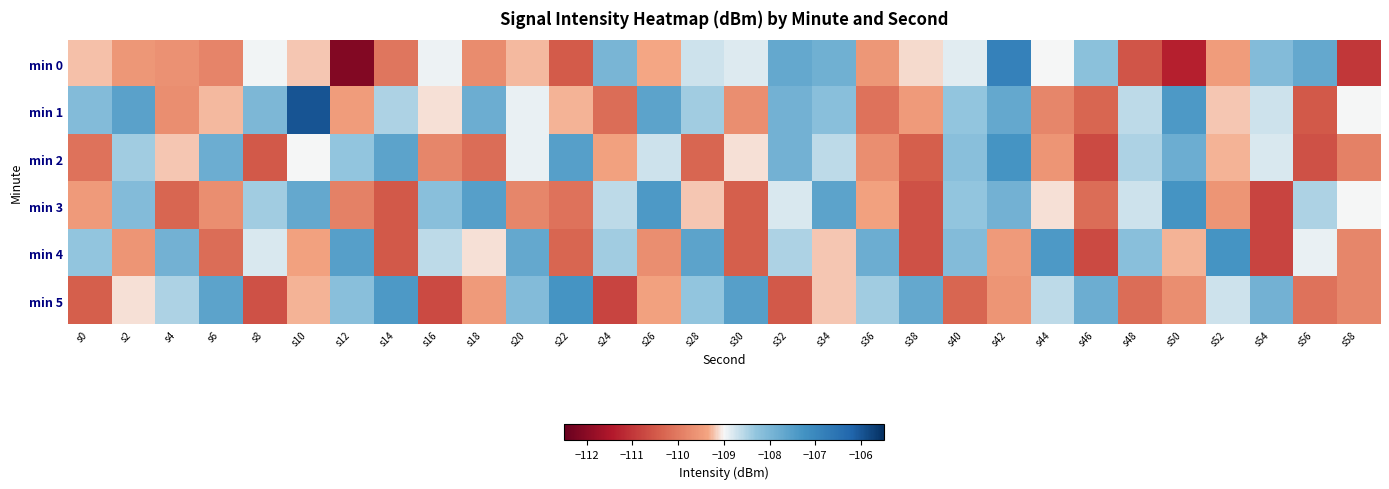

Reading left to right, what are all the values shown in this chart?

min 0: s0=-109.2	s2=-109.6	s4=-109.7	s6=-109.8	s8=-109.0	s10=-109.2	s12=-112.1	s14=-110.0	s16=-108.9	s18=-109.7	s20=-109.2	s22=-110.5	s24=-108.0	s26=-109.3	s28=-108.7	s30=-108.8	s32=-107.7	s34=-107.9	s36=-109.6	s38=-109.1	s40=-108.8	s42=-106.8	s44=-109.0	s46=-108.2	s48=-110.5	s50=-111.3	s52=-109.5	s54=-108.1	s56=-107.7	s58=-111.0
min 1: s0=-108.1	s2=-107.6	s4=-109.7	s6=-109.3	s8=-108.0	s10=-106.0	s12=-109.5	s14=-108.5	s16=-109.1	s18=-107.8	s20=-108.9	s22=-109.3	s24=-110.2	s26=-107.6	s28=-108.4	s30=-109.7	s32=-107.9	s34=-108.2	s36=-110.1	s38=-109.5	s40=-108.3	s42=-107.7	s44=-109.8	s46=-110.3	s48=-108.6	s50=-107.4	s52=-109.2	s54=-108.7	s56=-110.5	s58=-109.0
min 2: s0=-110.1	s2=-108.4	s4=-109.2	s6=-107.8	s8=-110.5	s10=-109.0	s12=-108.3	s14=-107.6	s16=-109.8	s18=-110.2	s20=-108.9	s22=-107.5	s24=-109.4	s26=-108.7	s28=-110.3	s30=-109.1	s32=-107.9	s34=-108.6	s36=-109.7	s38=-110.4	s40=-108.2	s42=-107.3	s44=-109.6	s46=-110.7	s48=-108.5	s50=-107.8	s52=-109.3	s54=-108.8	s56=-110.6	s58=-109.9
min 3: s0=-109.5	s2=-108.1	s4=-110.3	s6=-109.7	s8=-108.4	s10=-107.7	s12=-109.9	s14=-110.5	s16=-108.2	s18=-107.5	s20=-109.8	s22=-110.1	s24=-108.6	s26=-107.4	s28=-109.2	s30=-110.4	s32=-108.8	s34=-107.6	s36=-109.4	s38=-110.6	s40=-108.3	s42=-107.9	s44=-109.1	s46=-110.2	s48=-108.7	s50=-107.3	s52=-109.6	s54=-110.8	s56=-108.5	s58=-109.0
min 4: s0=-108.3	s2=-109.6	s4=-107.9	s6=-110.2	s8=-108.8	s10=-109.4	s12=-107.5	s14=-110.5	s16=-108.6	s18=-109.1	s20=-107.7	s22=-110.3	s24=-108.4	s26=-109.7	s28=-107.6	s30=-110.4	s32=-108.5	s34=-109.2	s36=-107.8	s38=-110.6	s40=-108.1	s42=-109.5	s44=-107.4	s46=-110.7	s48=-108.2	s50=-109.3	s52=-107.3	s54=-110.8	s56=-108.9	s58=-109.8
min 5: s0=-110.4	s2=-109.1	s4=-108.5	s6=-107.6	s8=-110.6	s10=-109.3	s12=-108.2	s14=-107.4	s16=-110.7	s18=-109.5	s20=-108.1	s22=-107.3	s24=-110.8	s26=-109.4	s28=-108.3	s30=-107.5	s32=-110.5	s34=-109.2	s36=-108.4	s38=-107.7	s40=-110.3	s42=-109.6	s44=-108.6	s46=-107.8	s48=-110.2	s50=-109.7	s52=-108.7	s54=-107.9	s56=-110.1	s58=-109.8